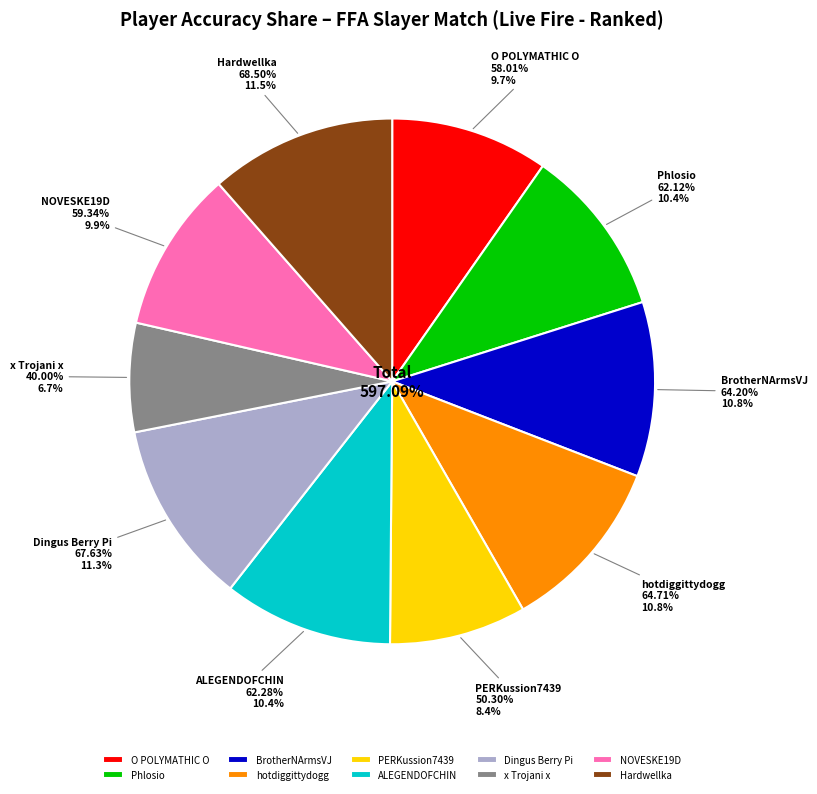

What is the smallest slice in the pie chart?

x Trojani x